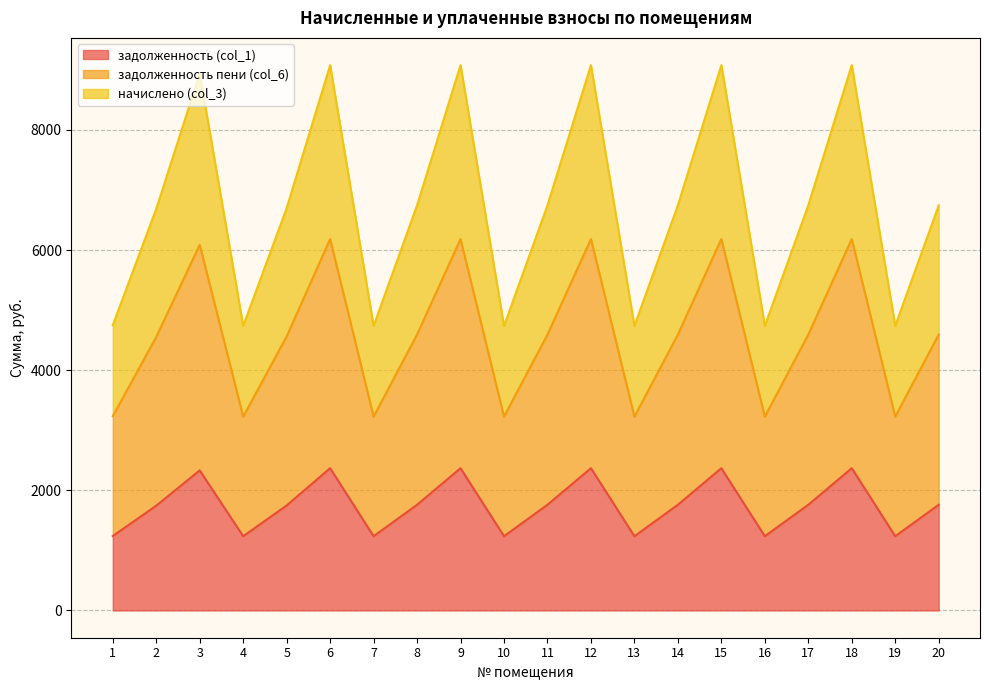

True or false: задолженность (col_1) and задолженность пени (col_6) intersect in this chart.

False